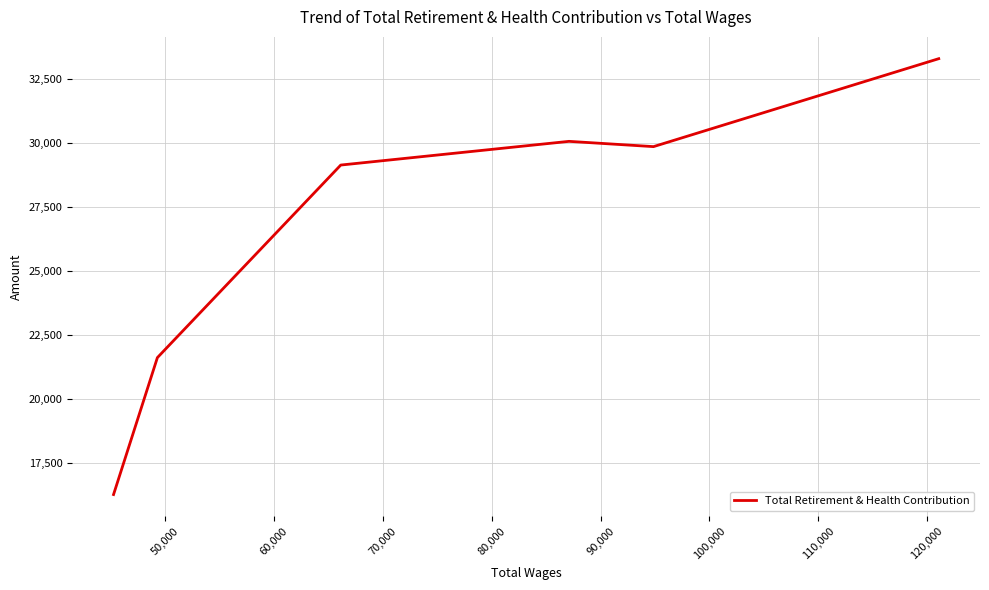

What is the difference between the maximum and minimum values?

17030